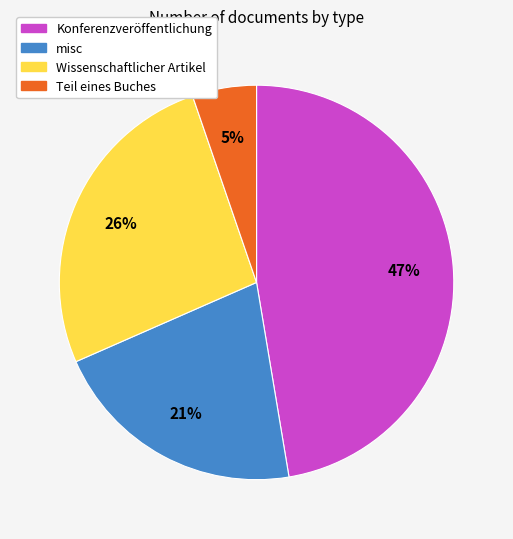

Is there a majority slice in this chart?

No